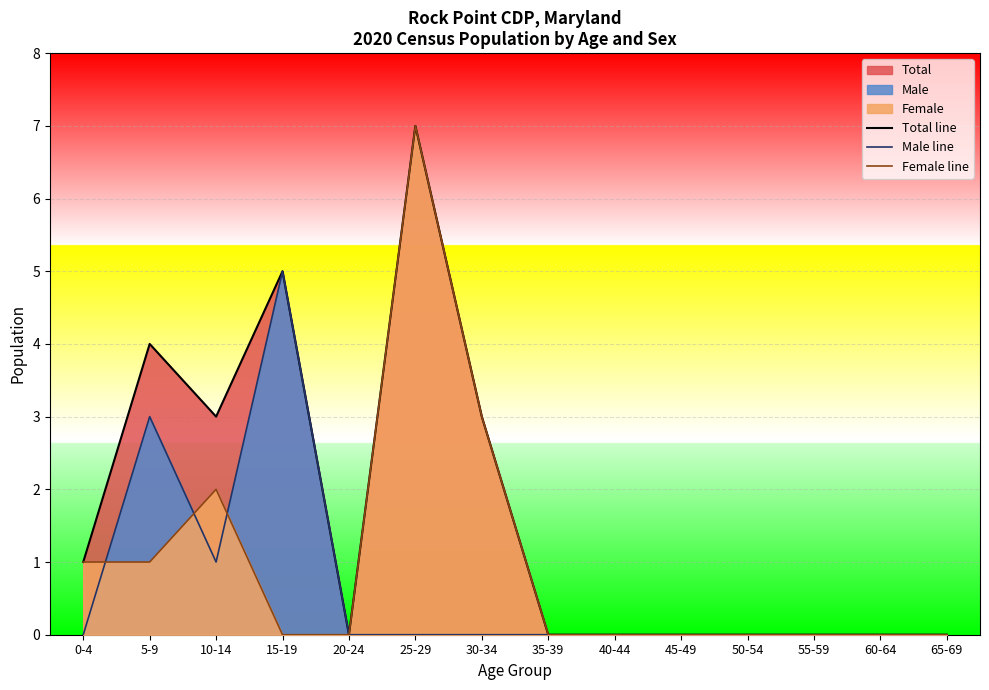

True or false: Total line and Male line cross at least once.

False